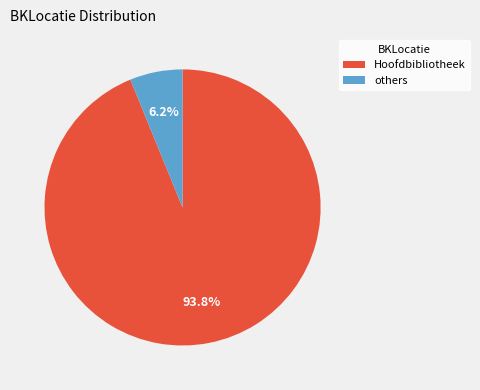

Rank the categories by value from highest to lowest.

Hoofdbibliotheek, others